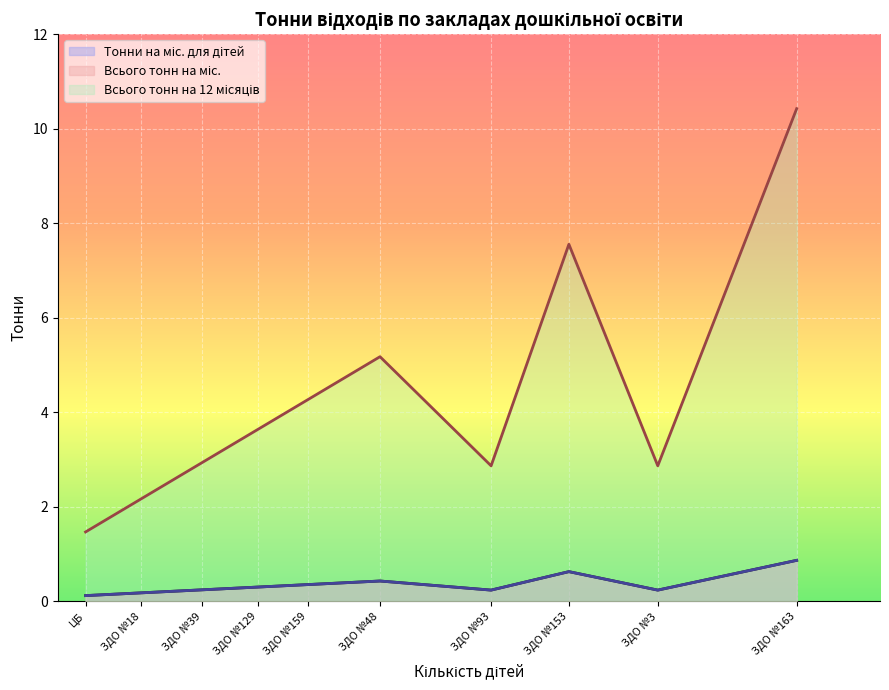

Which series has the largest range (max minus min)?

Всього тонн на 12 місяців